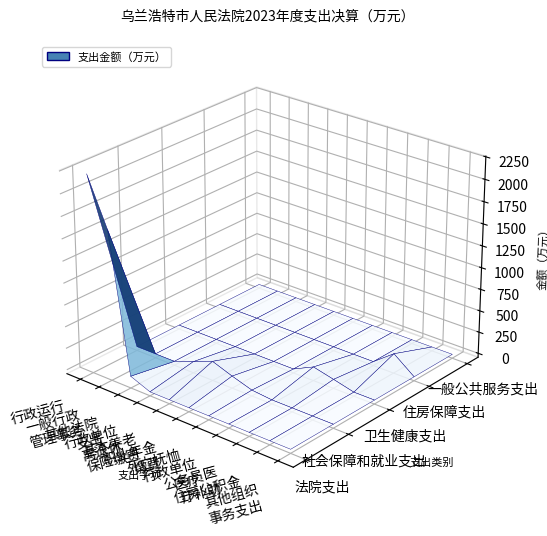

What is the average value of the 其他法院支出 series?

18.2